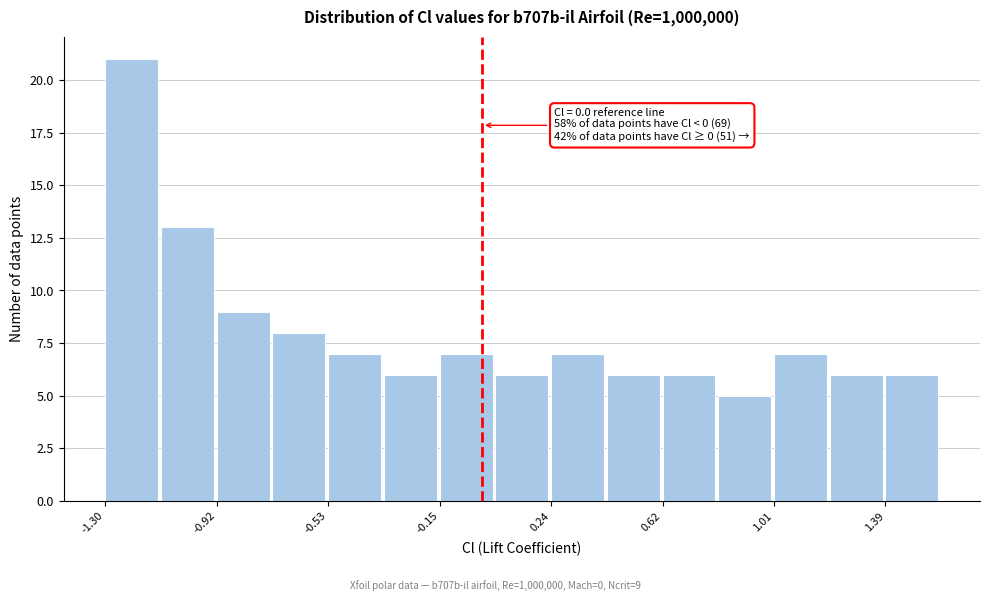

Read against the x-axis, roughly where is the centre of the tallest bar?

-1.20